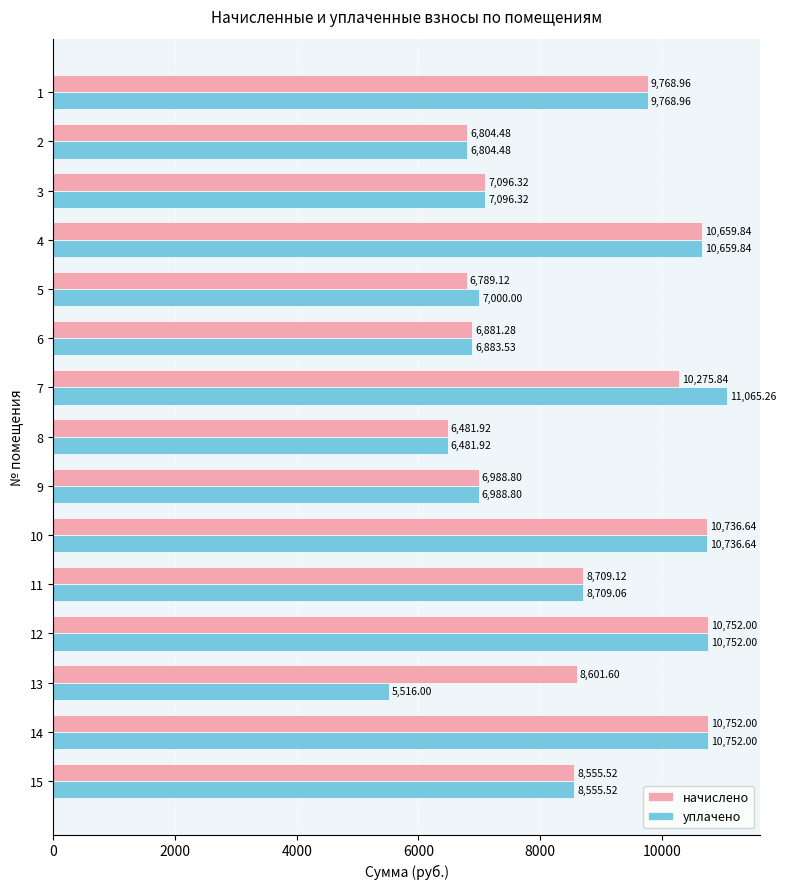

What is the difference between the уплачено values at 3 and 8?

614.4